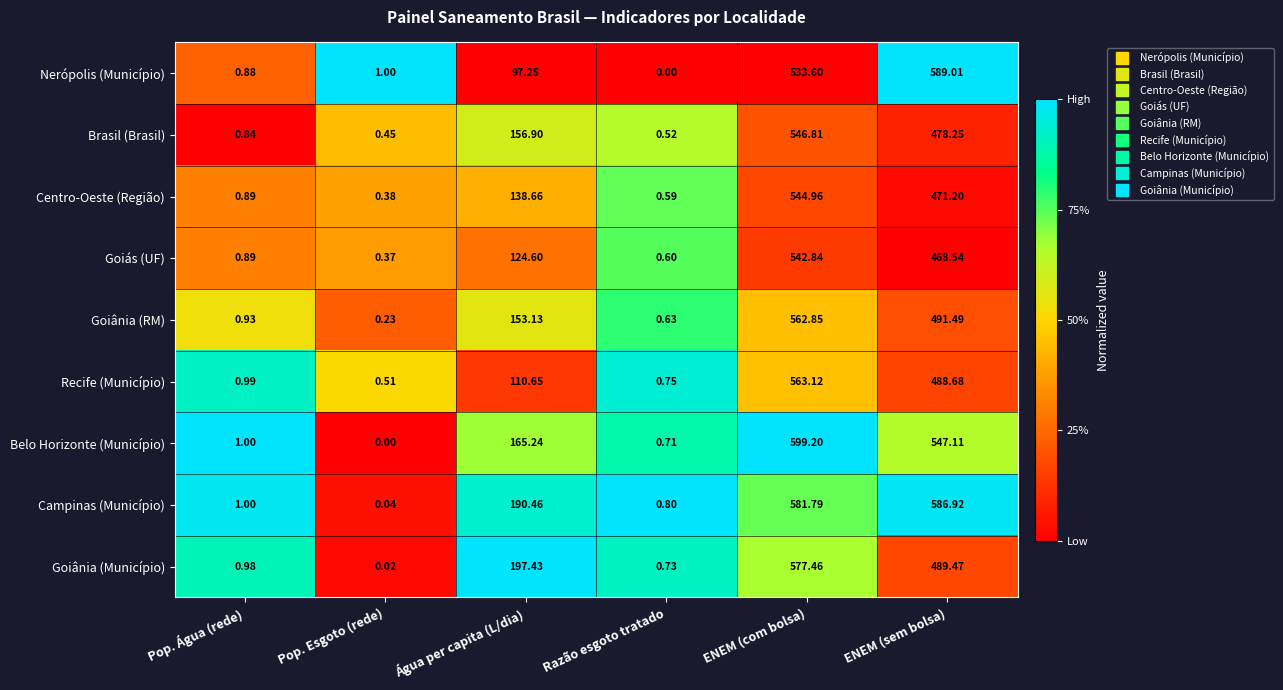

Which series has the largest total across all categories?

Campinas (Município)